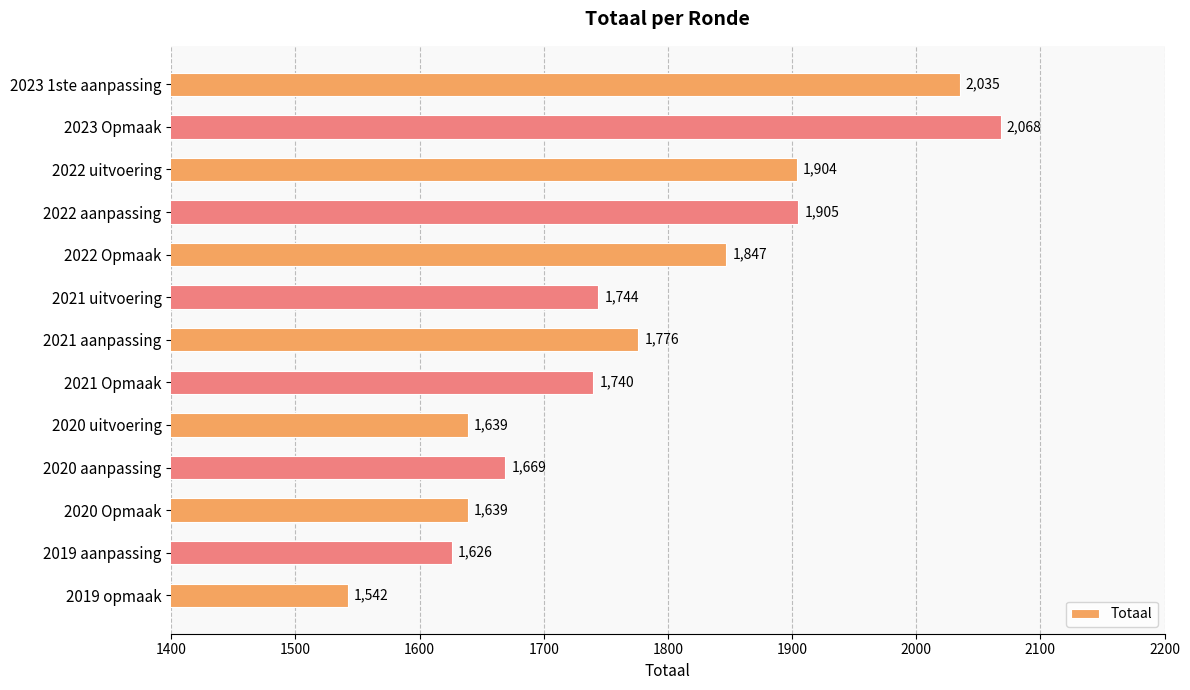

What is the sum of the values at 2019 aanpassing and 2021 uitvoering?

3370